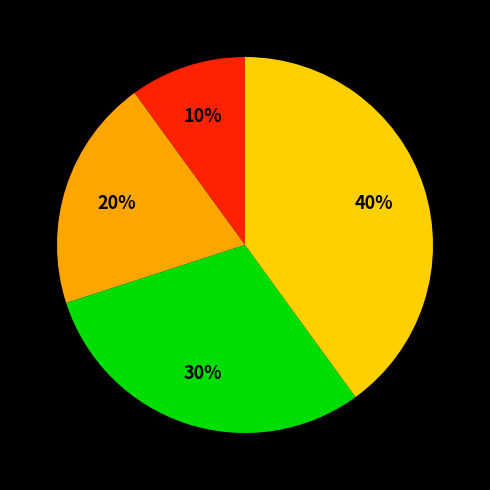

Is there a majority slice in this chart?

No